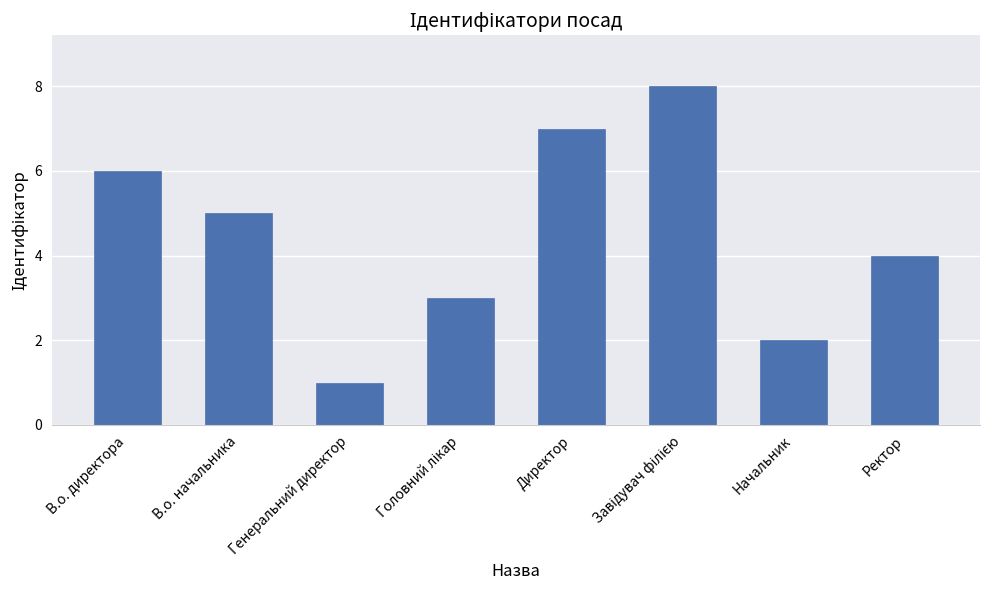

Which category has the lowest value across all series?

Генеральний директор